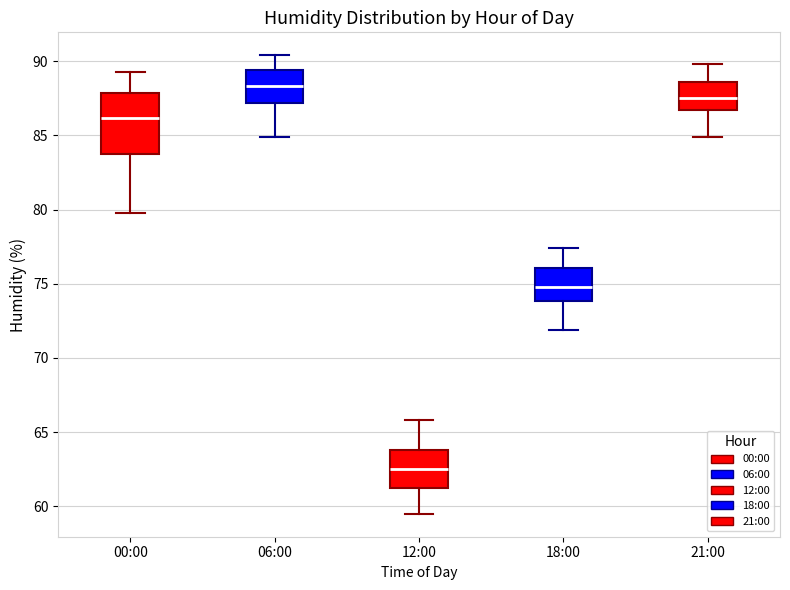

Which box is the tallest, from its lower edge to its upper edge?

00:00